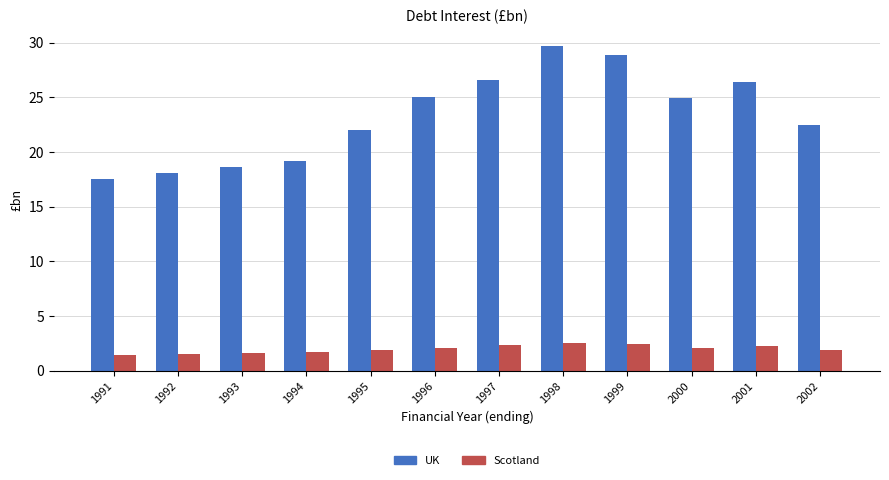

Where does the UK series first go above 24?

1996